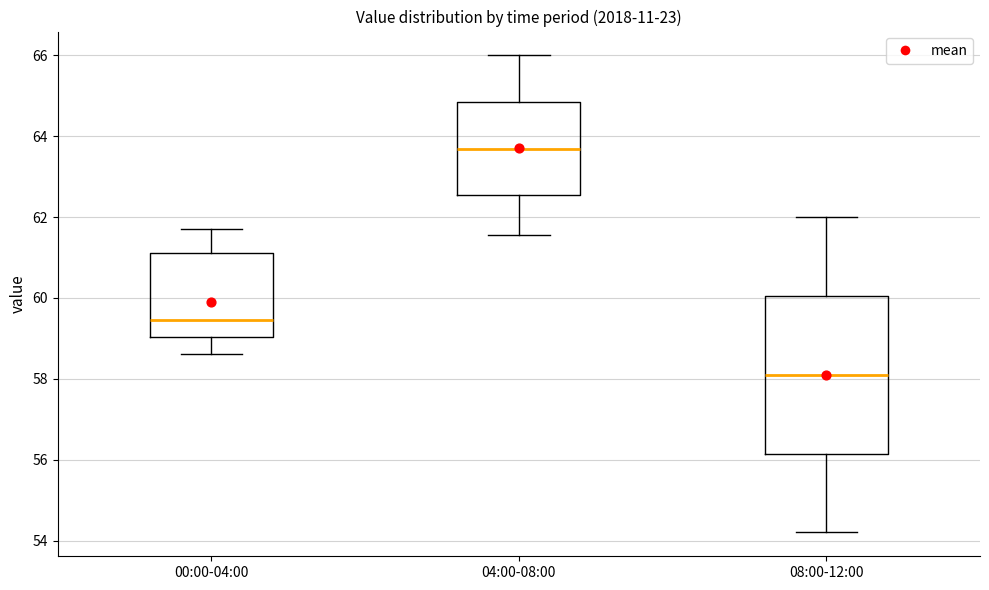

Comparing the boxes themselves (not the whiskers), which one is the tallest?

08:00-12:00